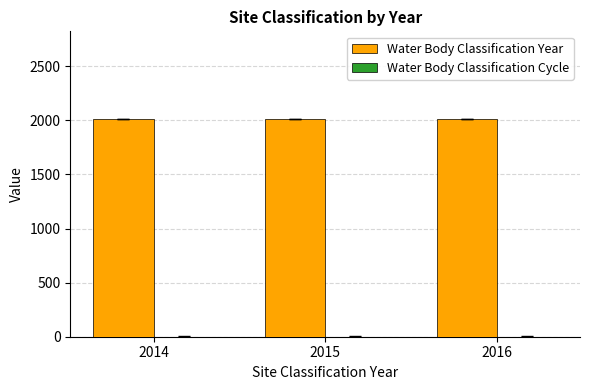

Which series has the largest total across all categories?

Water Body Classification Year